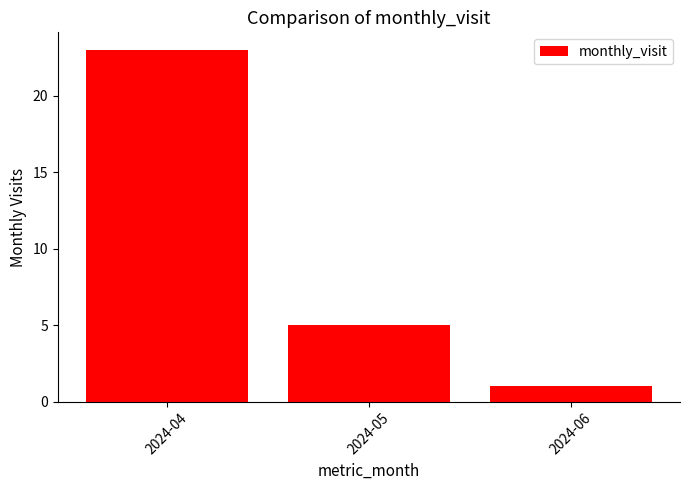

Count the number of categories in the chart.

3